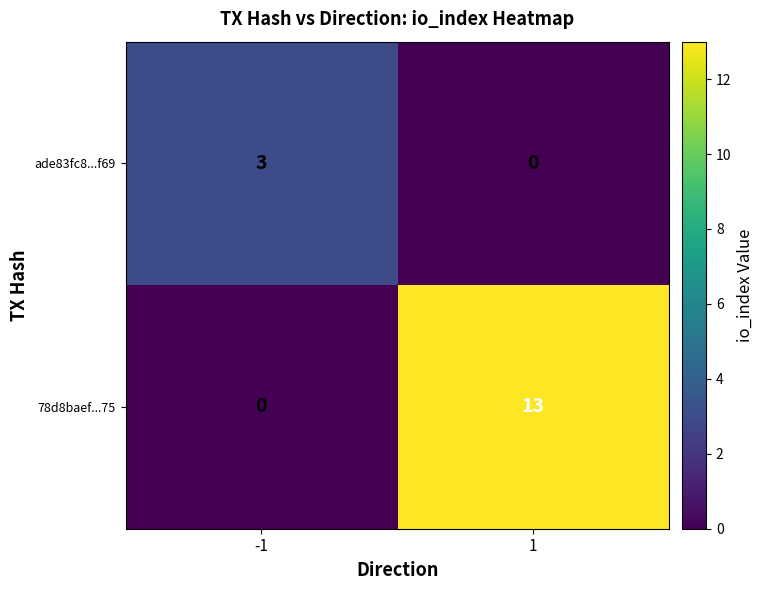

At -1, list the series in order from smallest to largest.

78d8baef...75, ade83fc8...f69